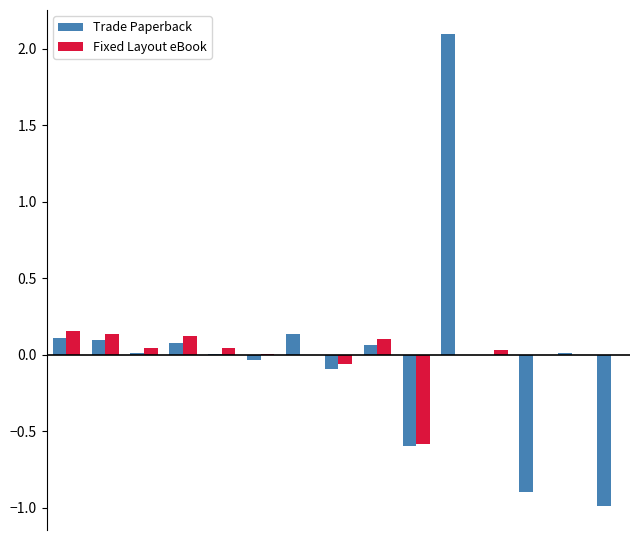

Count the number of categories in the chart.

15